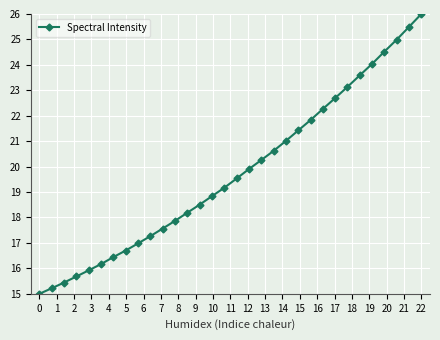

Reading left to right, transcribe all the data shown in this chart.

15.0	15.2	15.4	15.7	15.9	16.2	16.4	16.7	17.0	17.3	17.6	17.9	18.2	18.5	18.8	19.2	19.5	19.9	20.3	20.6	21.0	21.4	21.8	22.3	22.7	23.1	23.6	24.0	24.5	25.0	25.5	26.0